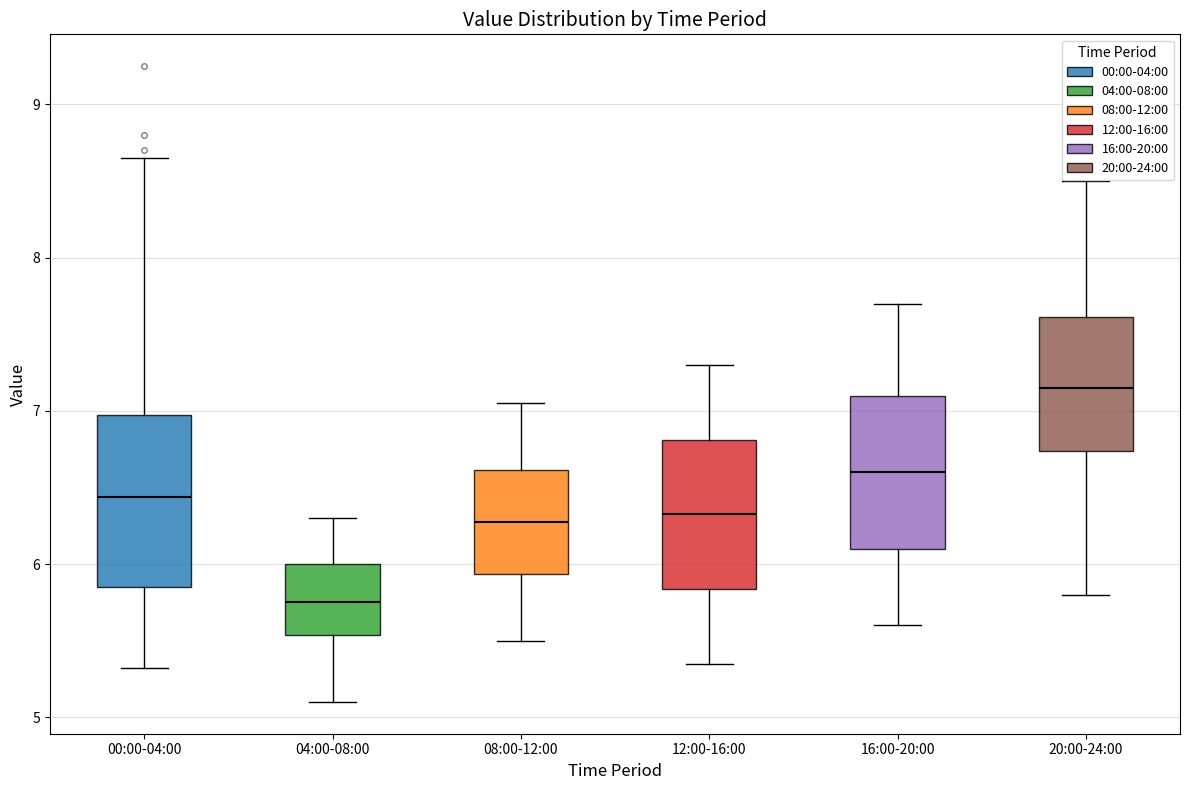

Reading left to right, read every box against the y-axis: the position of its median line, the range the box covers, and the ends of its whiskers. The values are not printed on the chart, so give them approximately, as read against the axis.

00:00-04:00: median 6.4, box 5.8 to 7.0, whiskers 5.3 to 8.7
04:00-08:00: median 5.8, box 5.5 to 6.0, whiskers 5.1 to 6.3
08:00-12:00: median 6.3, box 5.9 to 6.6, whiskers 5.5 to 7.1
12:00-16:00: median 6.3, box 5.8 to 6.8, whiskers 5.4 to 7.3
16:00-20:00: median 6.6, box 6.1 to 7.1, whiskers 5.6 to 7.7
20:00-24:00: median 7.2, box 6.7 to 7.6, whiskers 5.8 to 8.5